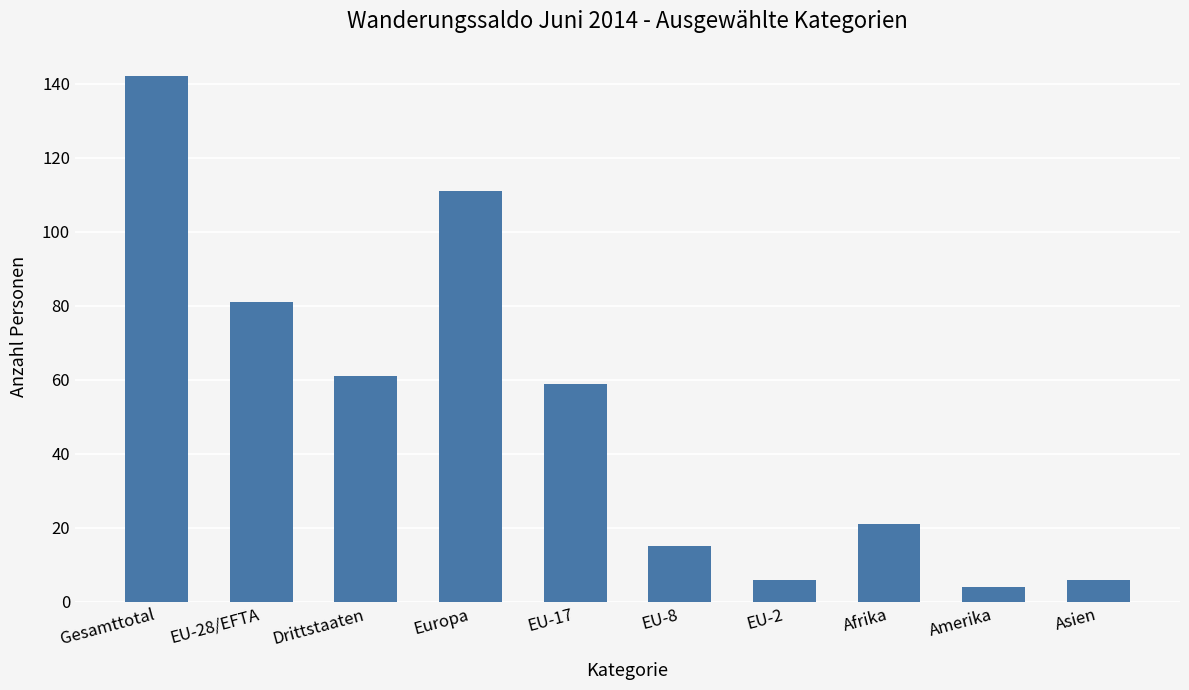

Is it true that the value at EU-8 is 15?

True